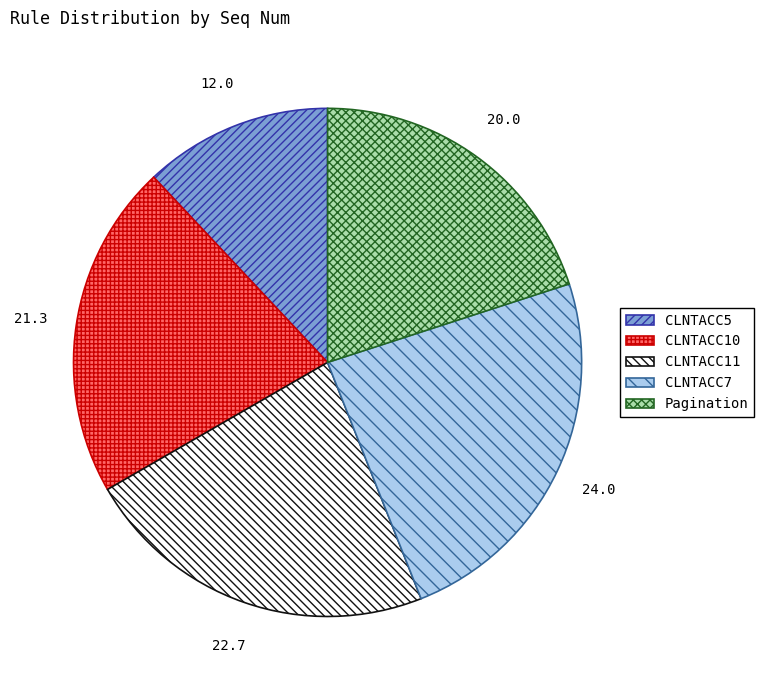

True or false: Pagination accounts for 20% of the total.

True